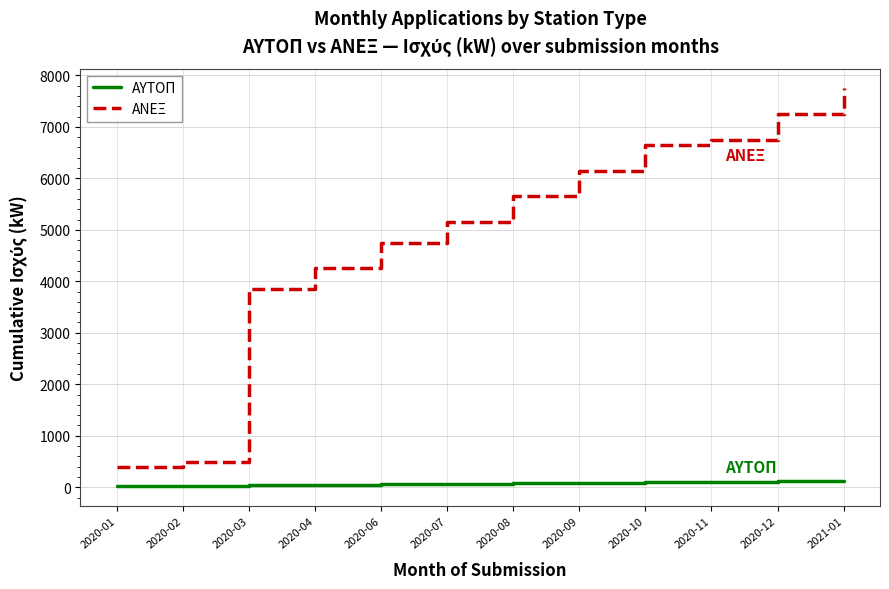

At 2020-09, list the series in order from largest to smallest.

ΑΝΕΞ, ΑΥΤΟΠ